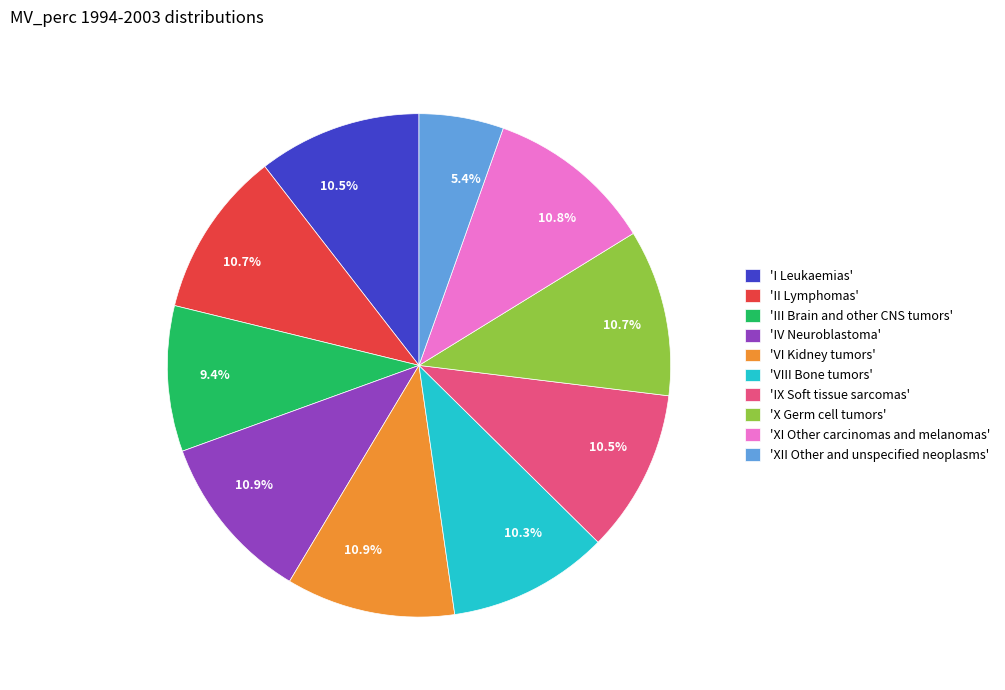

Is 'XI Other carcinomas and melanomas' the majority of the pie?

No